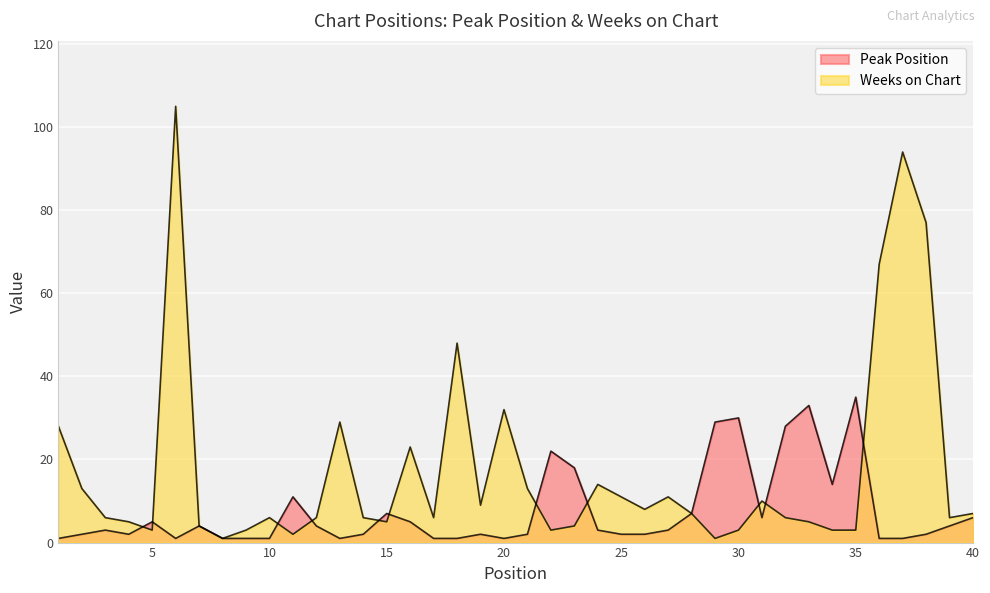

The Peak Position series shows 4 at 7. True or false?

True